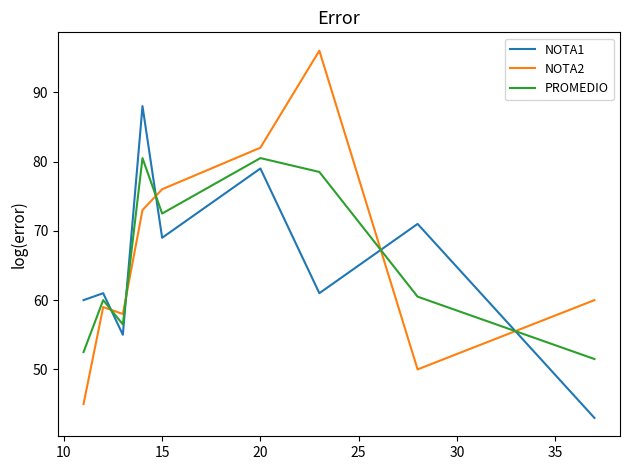

Rank the series by their maximum value, from highest to lowest.

NOTA2, NOTA1, PROMEDIO